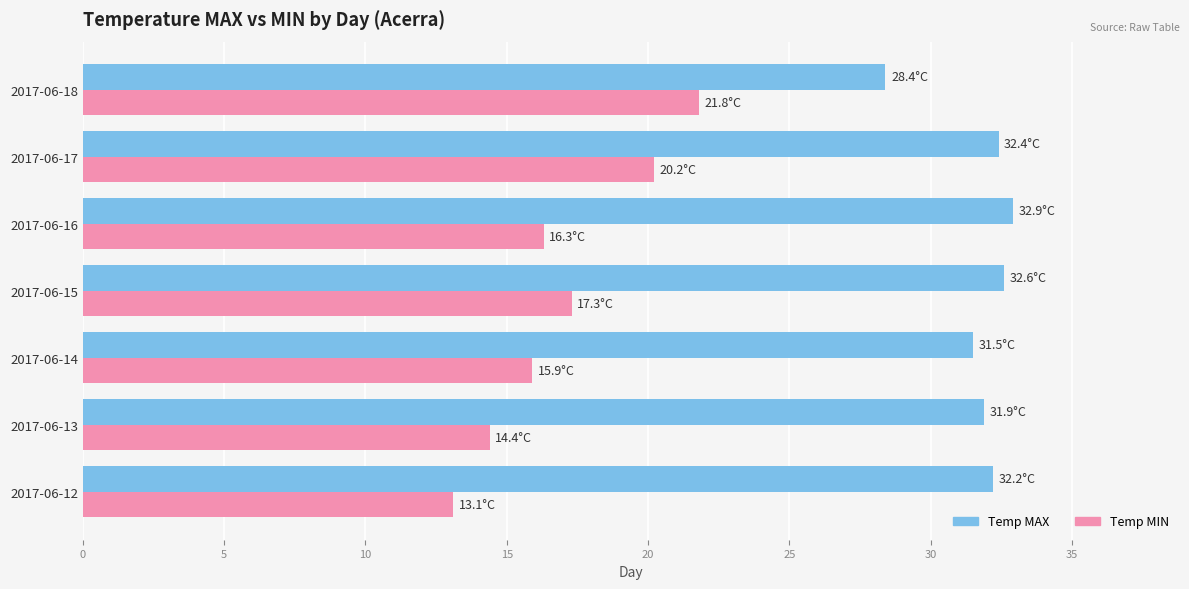

Rank the series by their maximum value, from lowest to highest.

Temp MIN, Temp MAX